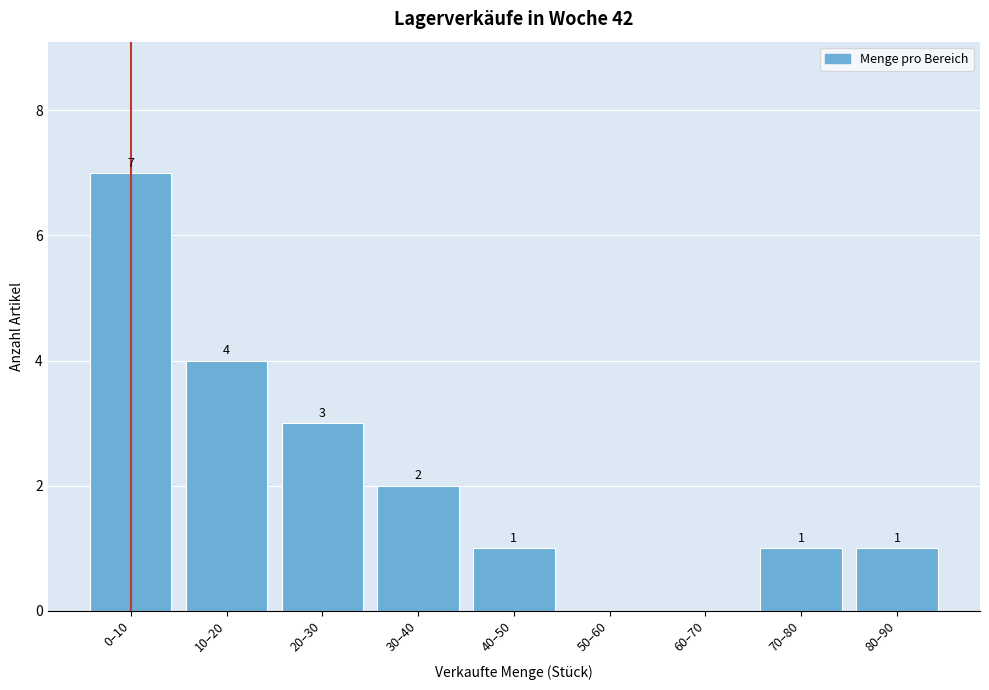

Reading left to right, transcribe all the data shown in this chart.

0–10=7	10–20=4	20–30=3	30–40=2	40–50=1	50–60=0	60–70=0	70–80=1	80–90=1